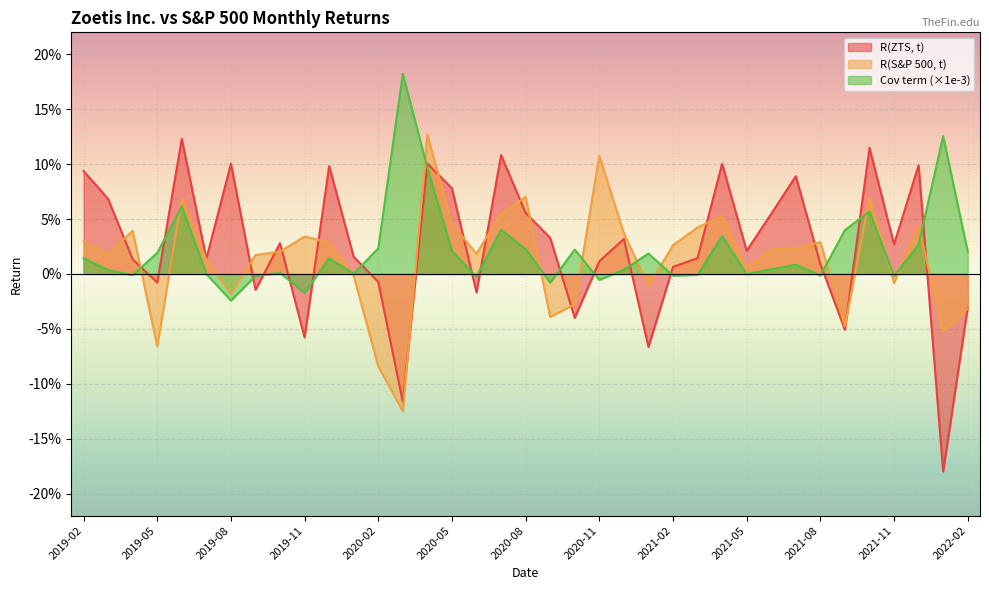

Which category has the highest value in the Cov term series?

2020-03